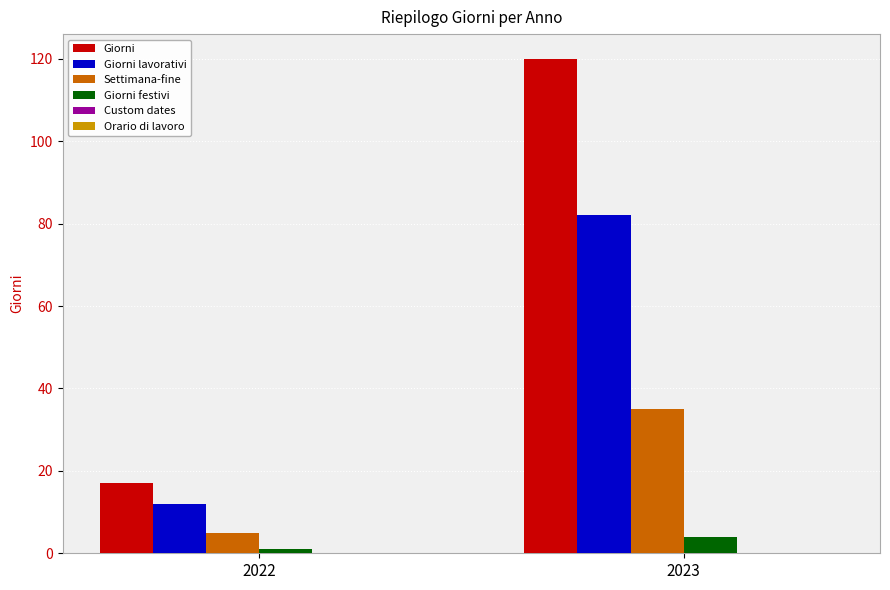

At how many categories does at least one series exceed 92?

1